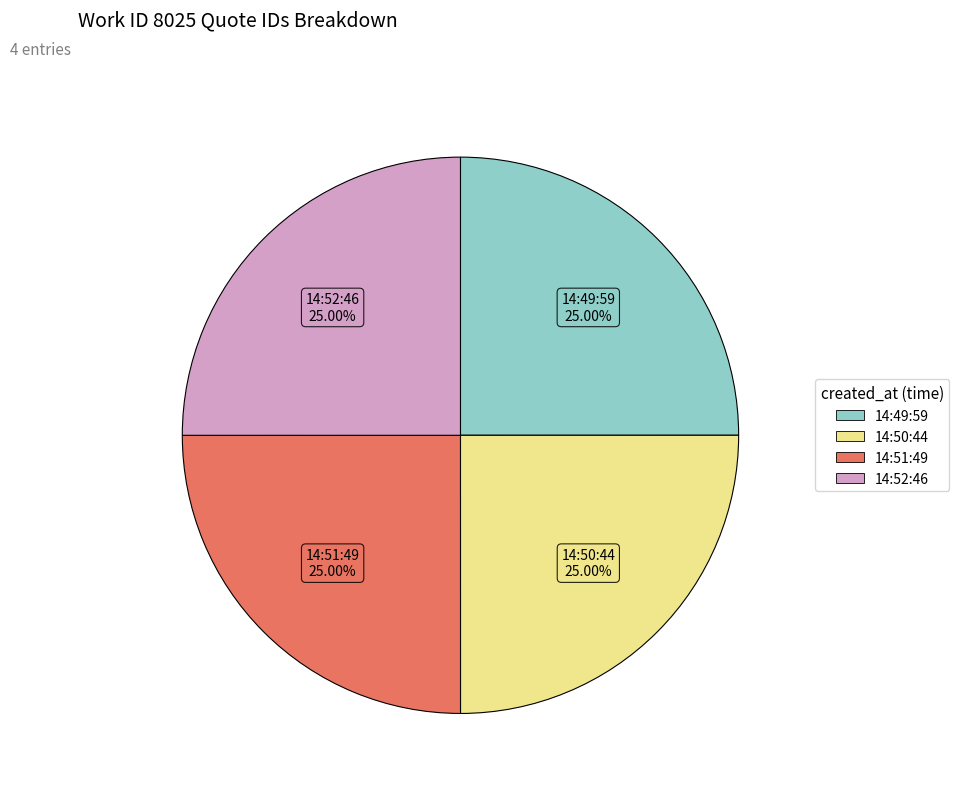

Is there any slice that represents more than half of the pie?

No